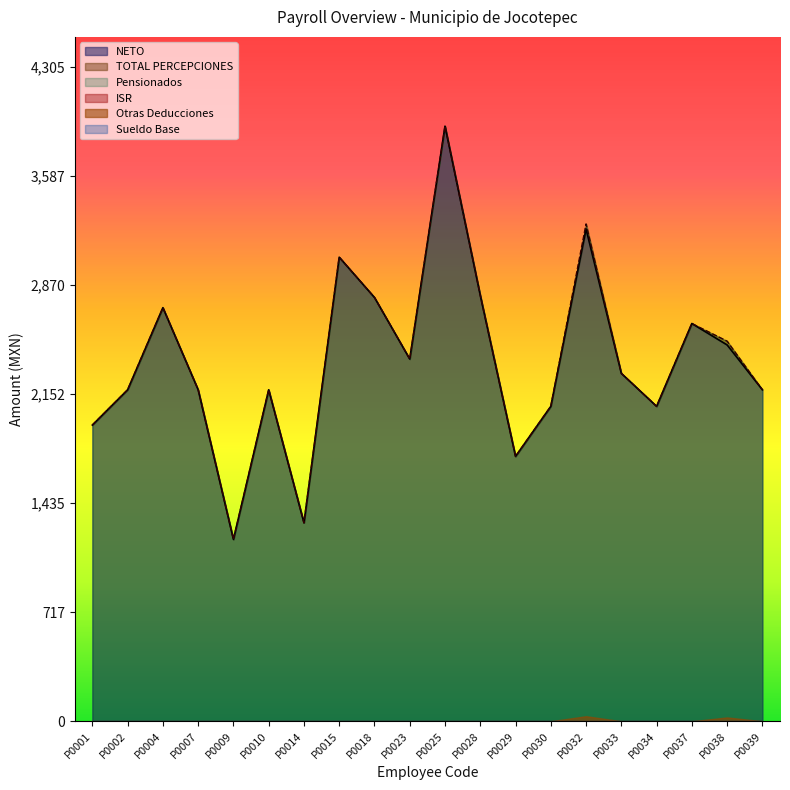

True or false: Otras Deducciones and Pensionados intersect in this chart.

False